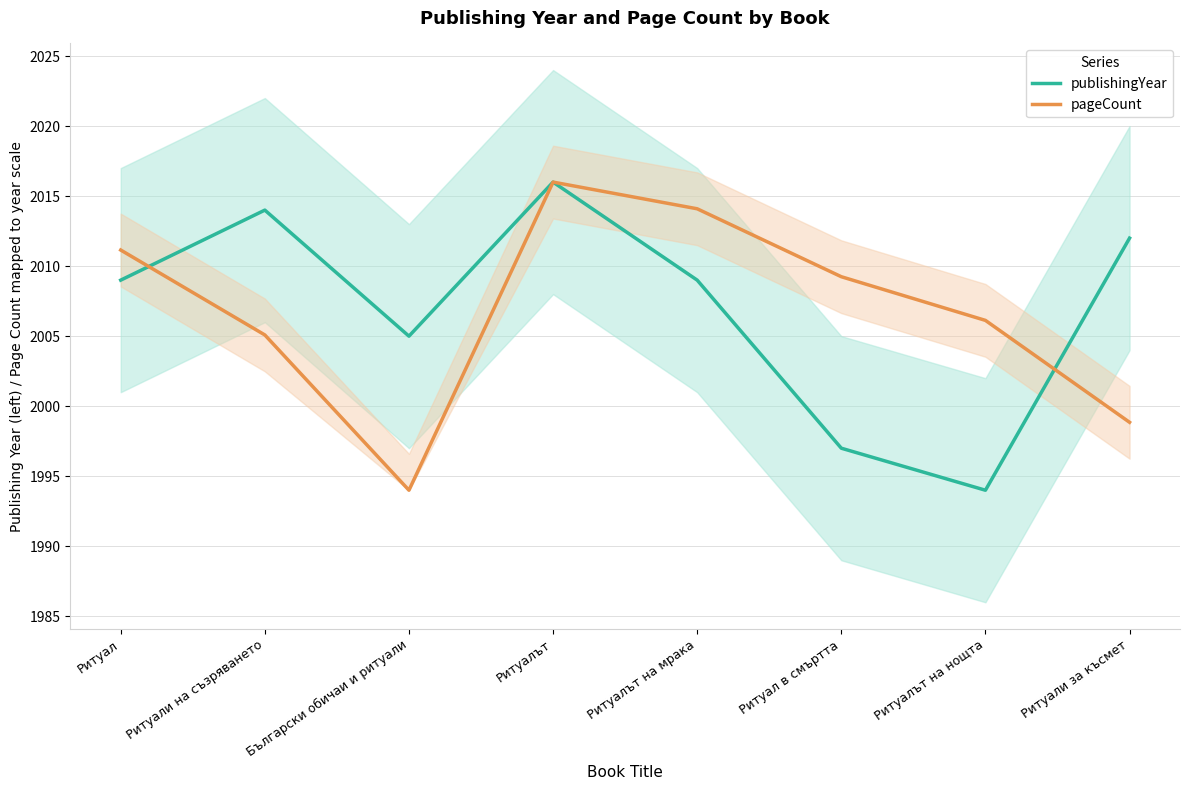

Between which two adjacent categories do publishingYear and pageCount first intersect?

Ритуал and Ритуали на съзряването